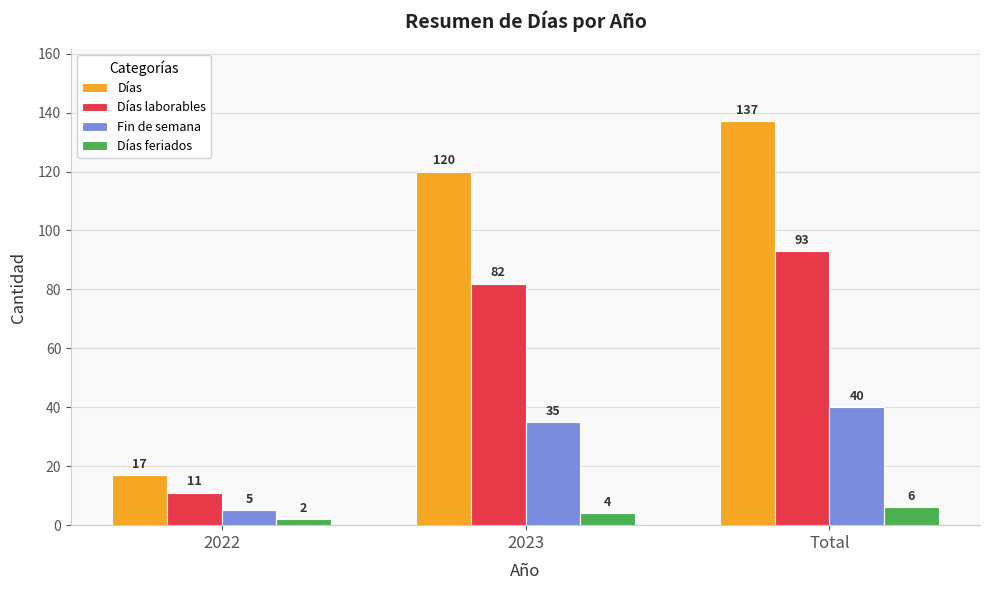

Reading right to left, transcribe all the data shown in this chart.

Días: 137	120	17
Días laborables: 93	82	11
Fin de semana: 40	35	5
Días feriados: 6	4	2